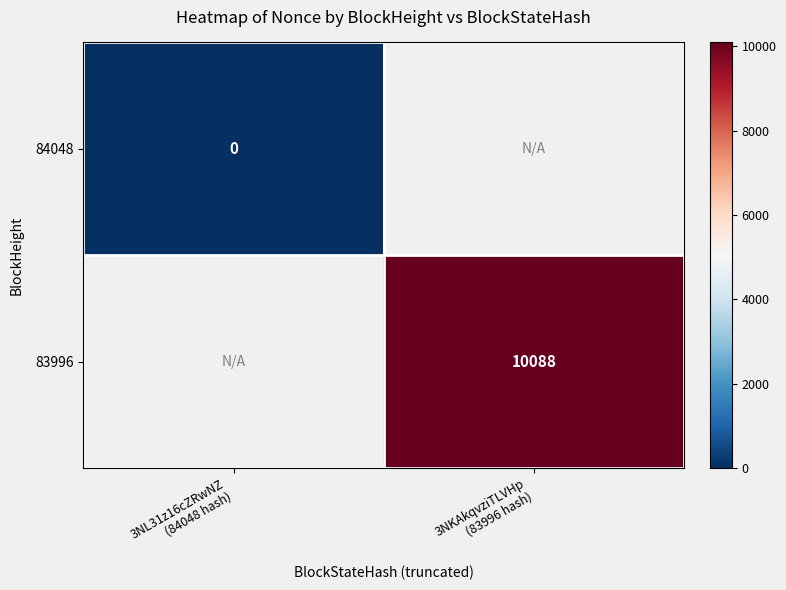

Where is 84048 nearest to the value 0?

3NL31z16cZRwNZ (84048 hash)